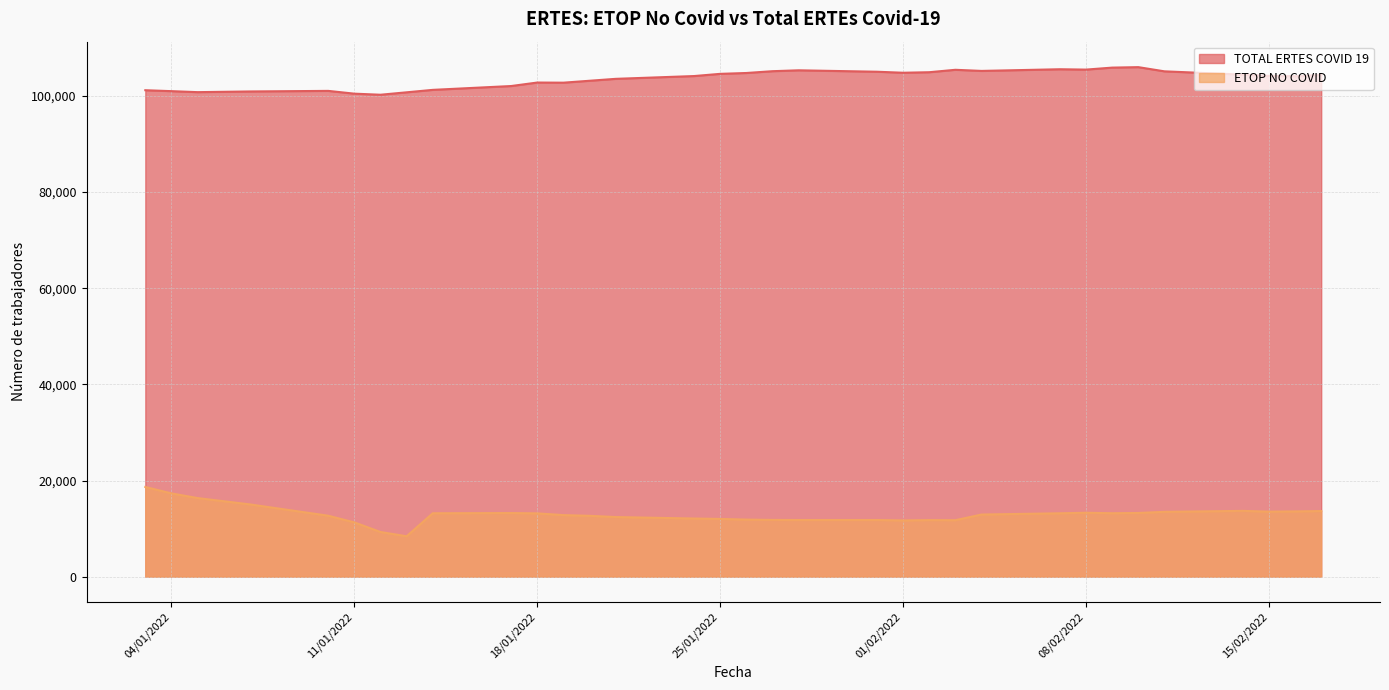

At 04/01/2022, list the series in order from largest to smallest.

TOTAL ERTES COVID 19, ETOP NO COVID